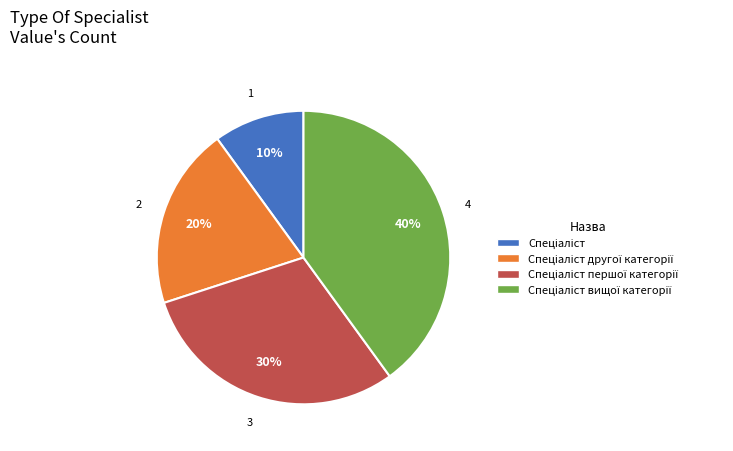

To the nearest percent, what is the difference between the largest and smallest slice percentages?

30%